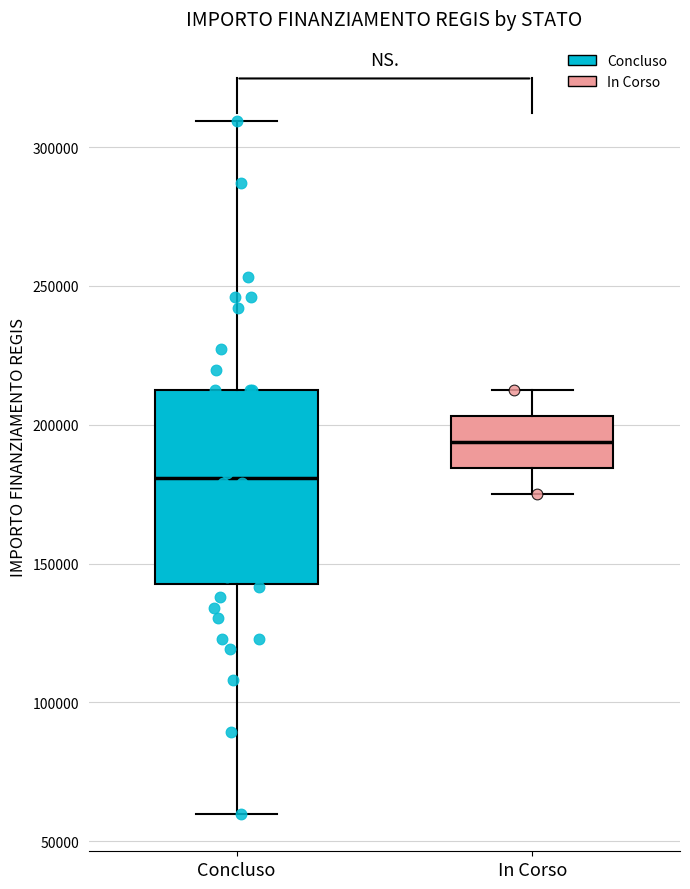

Where does the upper whisker of the box for Concluso end on the y-axis? The values are not printed on the chart, so give them approximately, as read against the axis.

310000